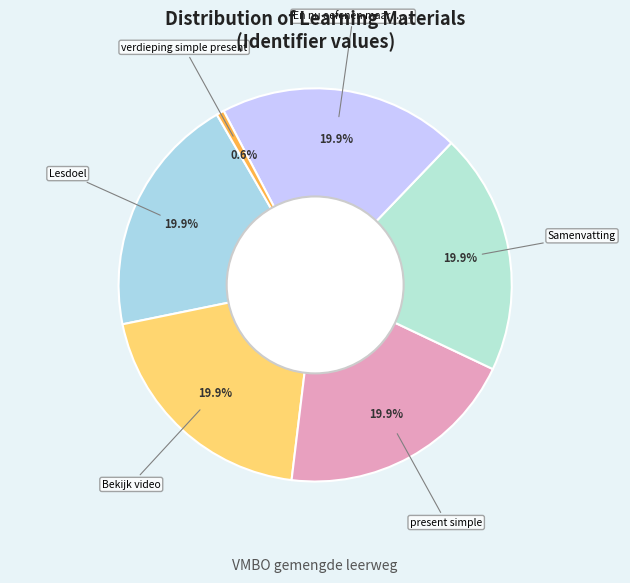

Does any single category account for the majority?

No